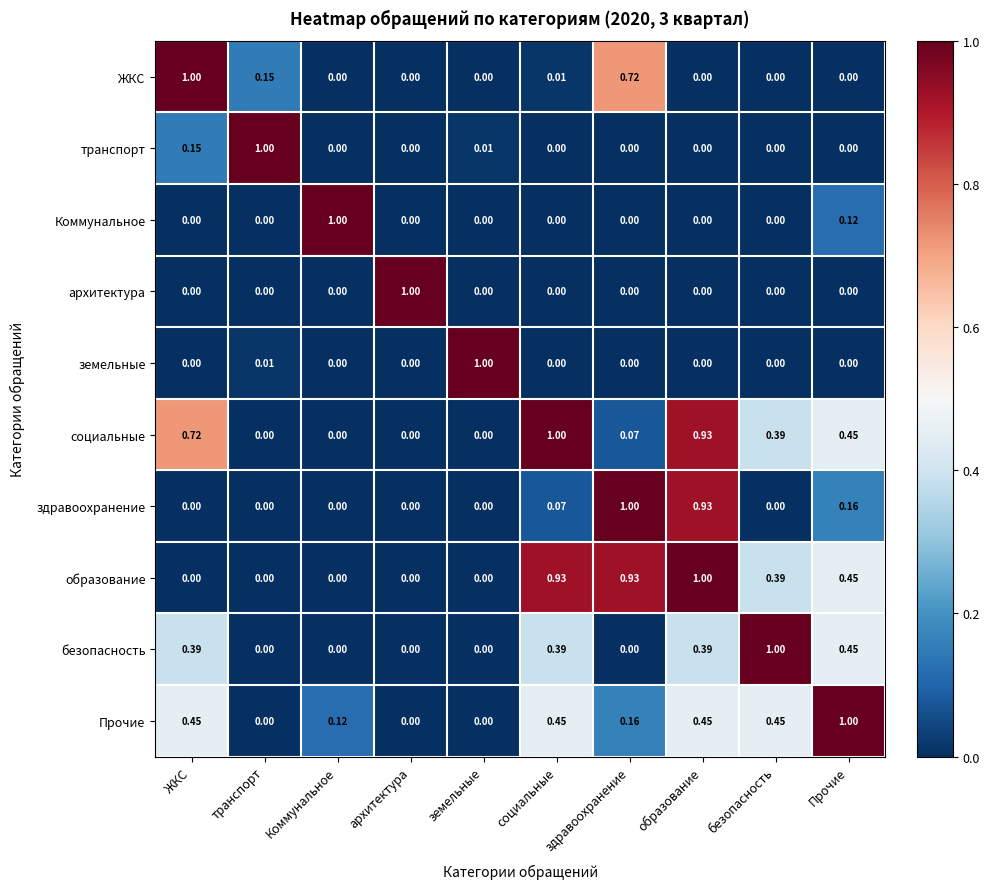

At which category is the sum across all series the highest?

образование